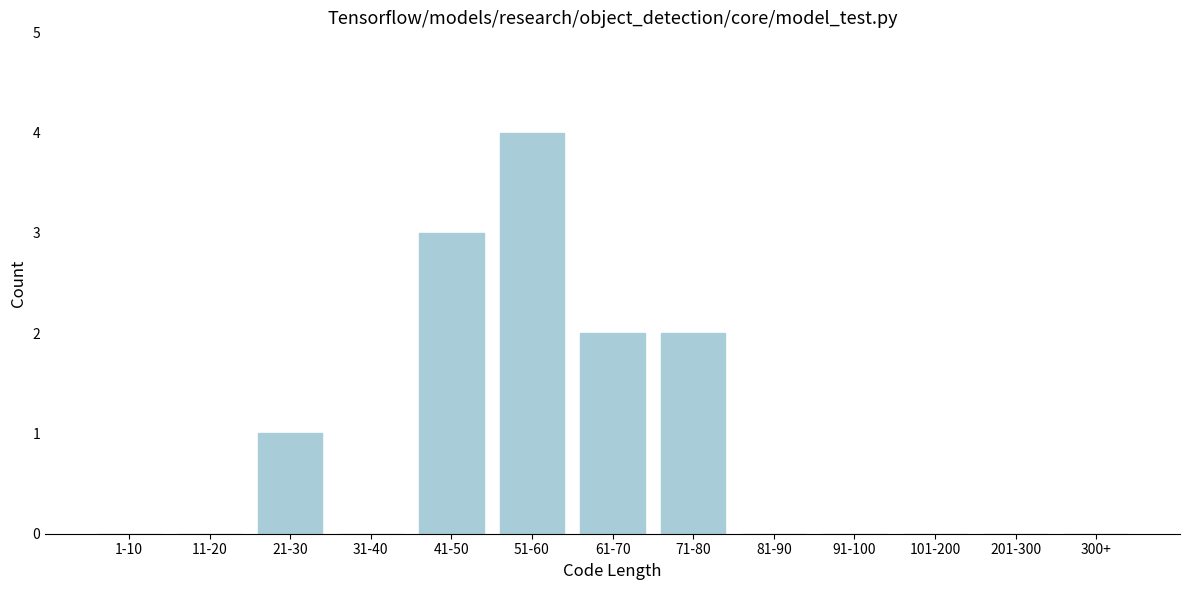

Reading left to right, what are all the values shown in this chart?

1-10=0	11-20=0	21-30=1	31-40=0	41-50=3	51-60=4	61-70=2	71-80=2	81-90=0	91-100=0	101-200=0	201-300=0	300+=0